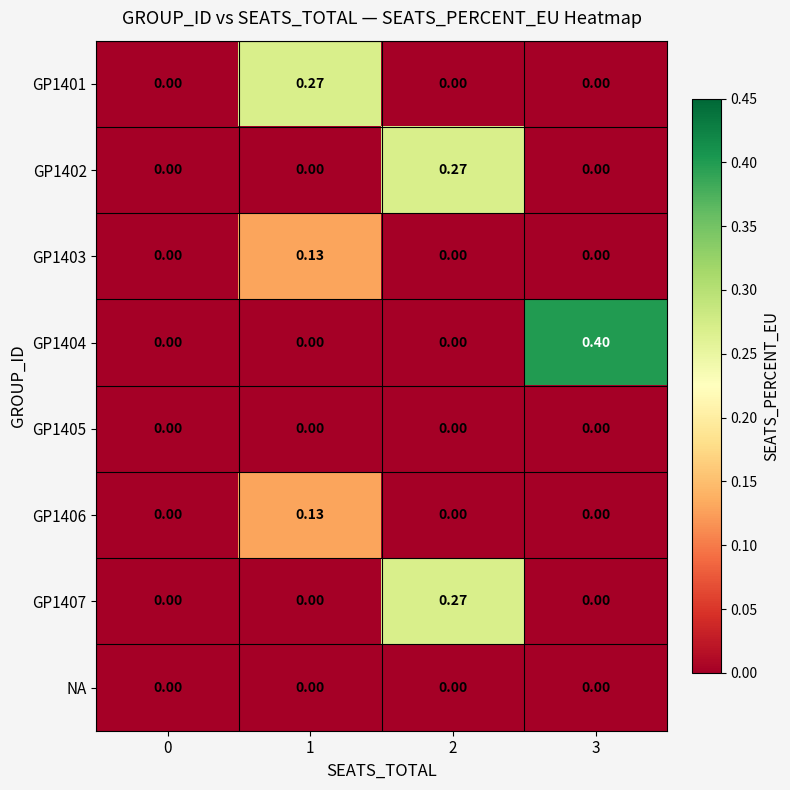

How many categories are shown in the chart?

4